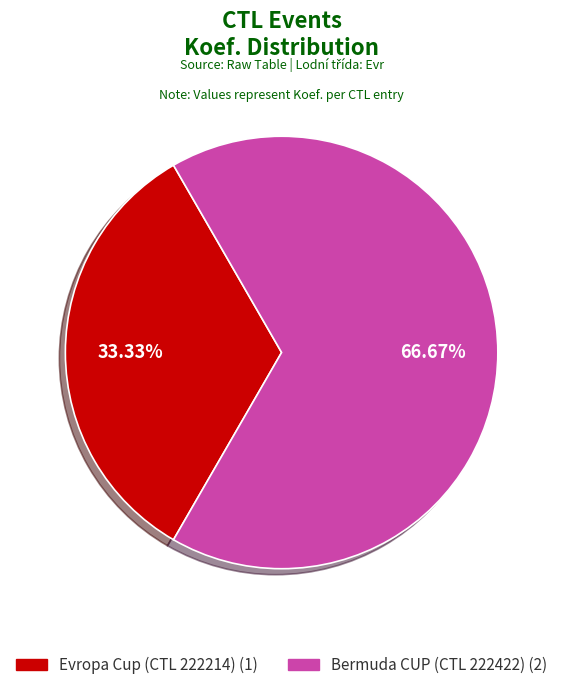

To the nearest percent, what is the difference between the largest and smallest slice percentages?

33%